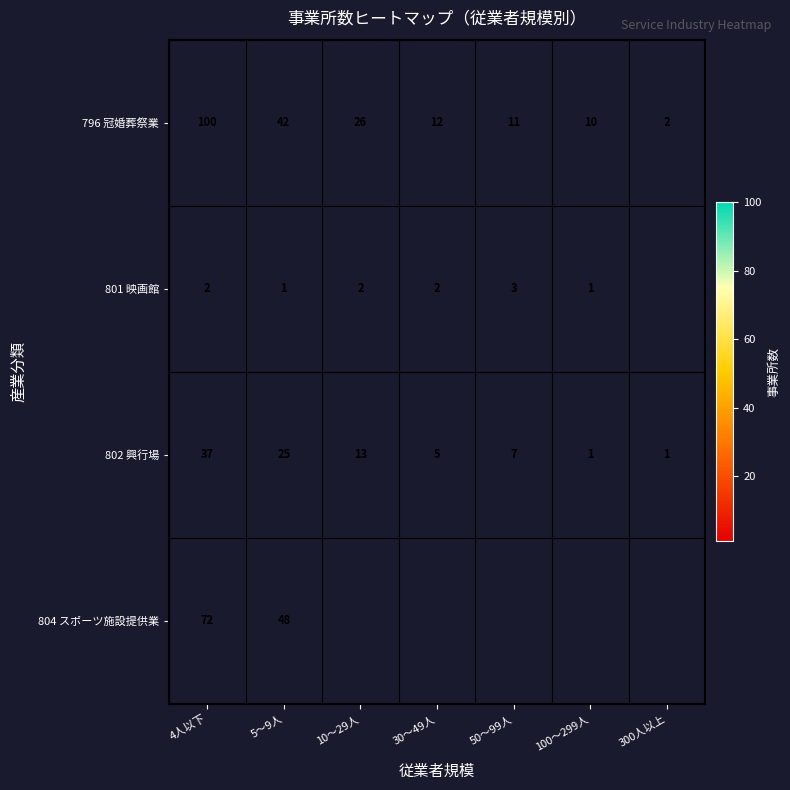

At which label does 802 興行場 reach its peak?

4人以下